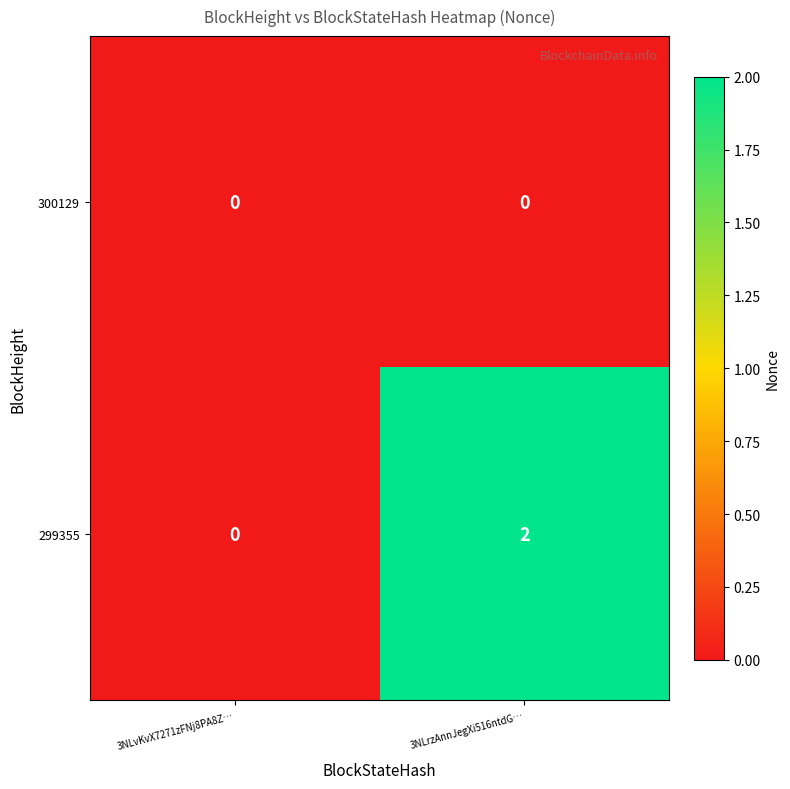

Reading left to right, transcribe all the data shown in this chart.

300129: 3NLvKvX7271zFNj8PA8Z…=0	3NLrzAnnJegXi516ntdG…=0
299355: 3NLvKvX7271zFNj8PA8Z…=0	3NLrzAnnJegXi516ntdG…=2